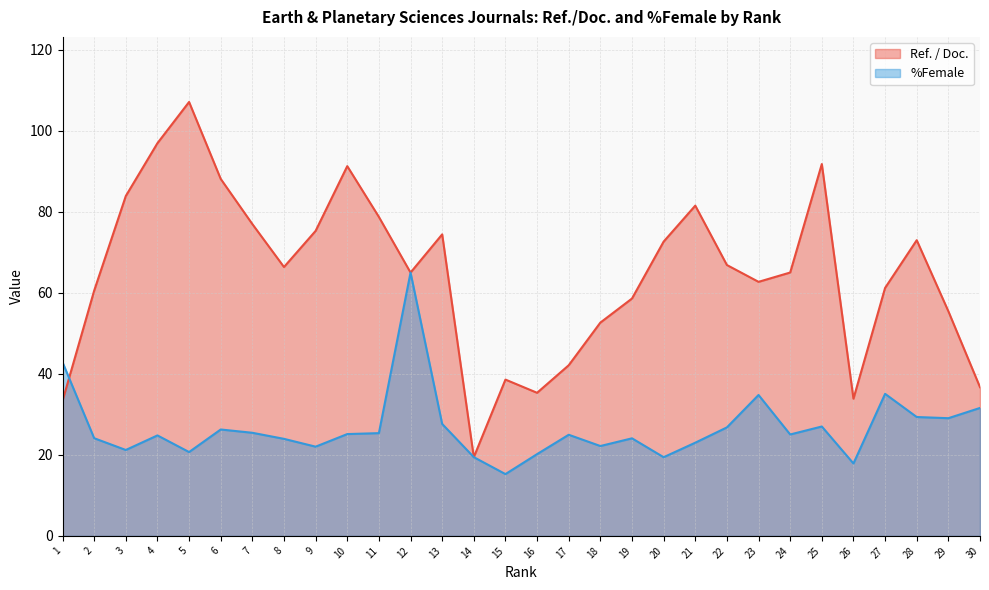

Reading left to right, transcribe all the data shown in this chart.

Ref. / Doc.: 1=33.3	2=60.5	3=83.9	4=96.9	5=107.1	6=88.1	7=77.0	8=66.4	9=75.3	10=91.3	11=78.7	12=65.0	13=74.4	14=19.4	15=38.6	16=35.3	17=42.1	18=52.6	19=58.6	20=72.6	21=81.5	22=66.9	23=62.7	24=65.0	25=91.8	26=33.9	27=61.2	28=73.0	29=55.5	30=36.7
%Female: 1=42.9	2=24.1	3=21.2	4=24.8	5=20.7	6=26.3	7=25.4	8=23.9	9=22.0	10=25.1	11=25.4	12=65.0	13=27.6	14=19.4	15=15.2	16=20.2	17=25.0	18=22.2	19=24.1	20=19.4	21=23.0	22=26.8	23=34.8	24=25.0	25=27.0	26=17.9	27=35.1	28=29.3	29=29.1	30=31.6